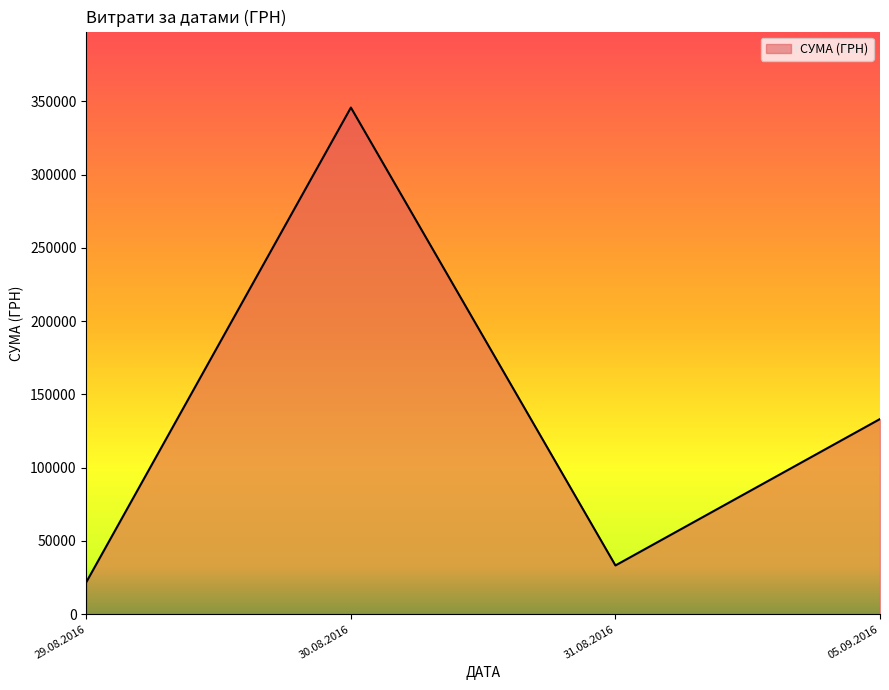

What is the average value?

133504.6